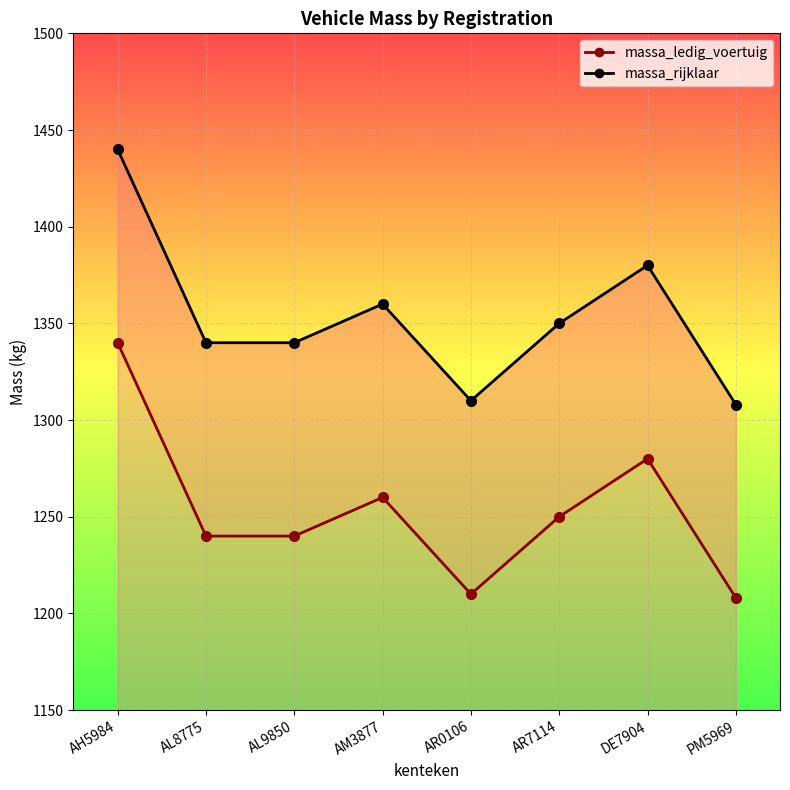

What are all the series names shown in the legend?

massa_ledig_voertuig, massa_rijklaar